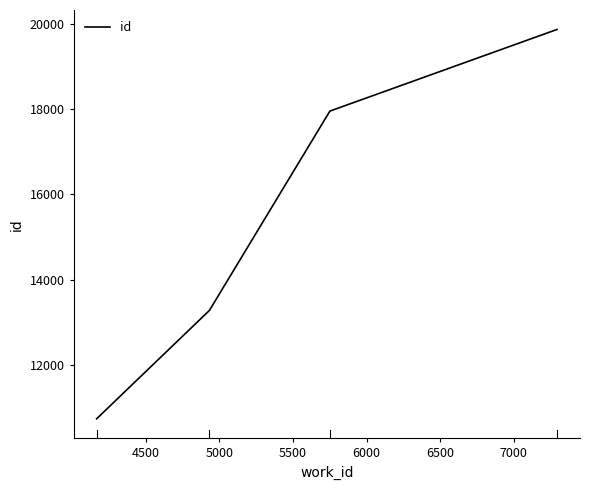

What is the sum of all values?

61850